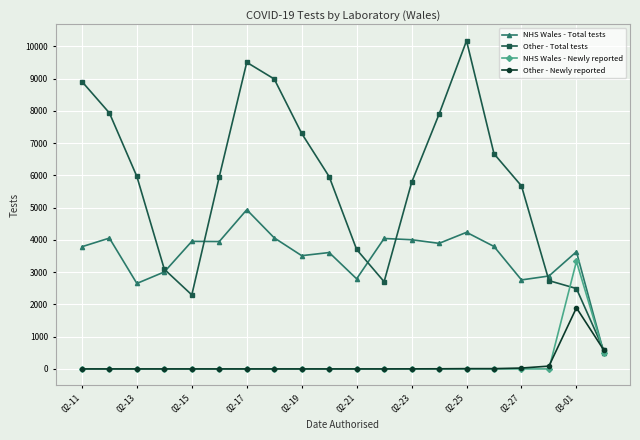

Does the chart display data point markers on the line(s)?

Yes